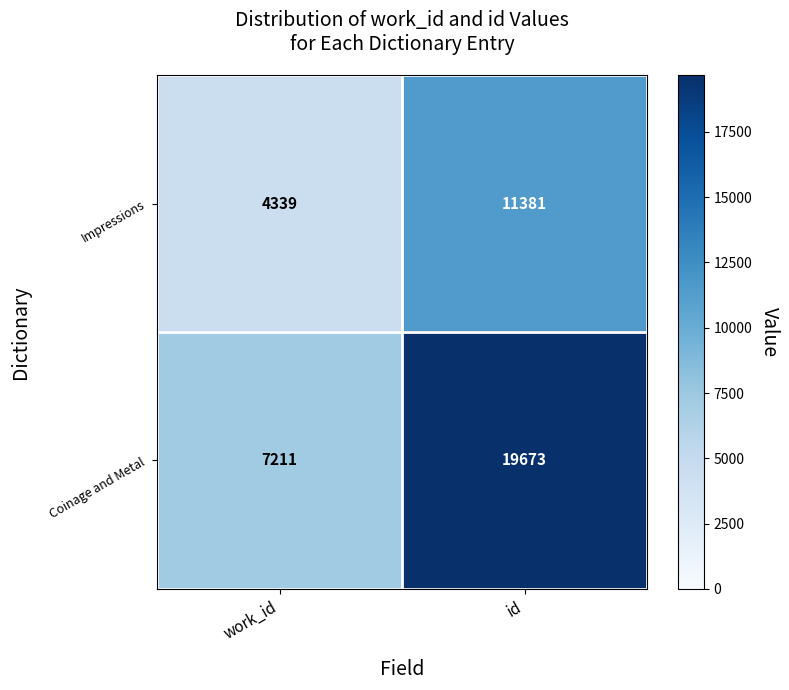

At which category is the sum across all series the highest?

id